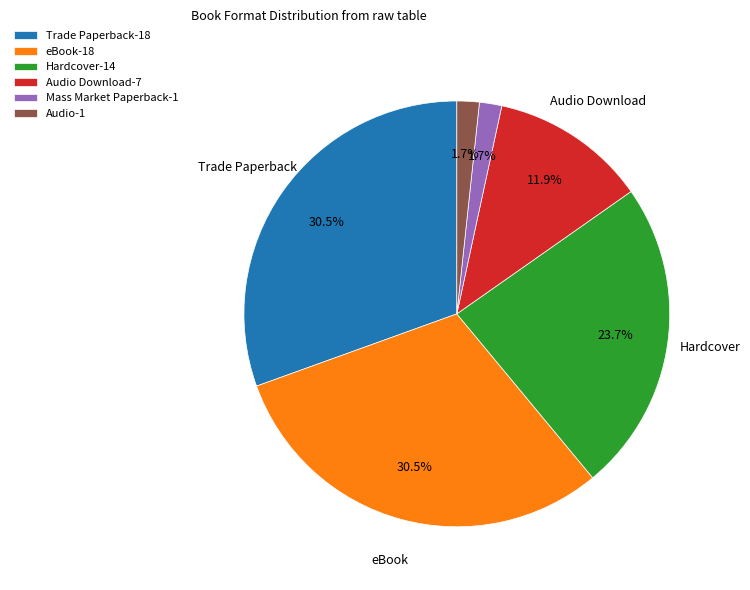

Combined, what portion of the pie is Mass Market Paperback-1 and Audio Download-7?

13.6%